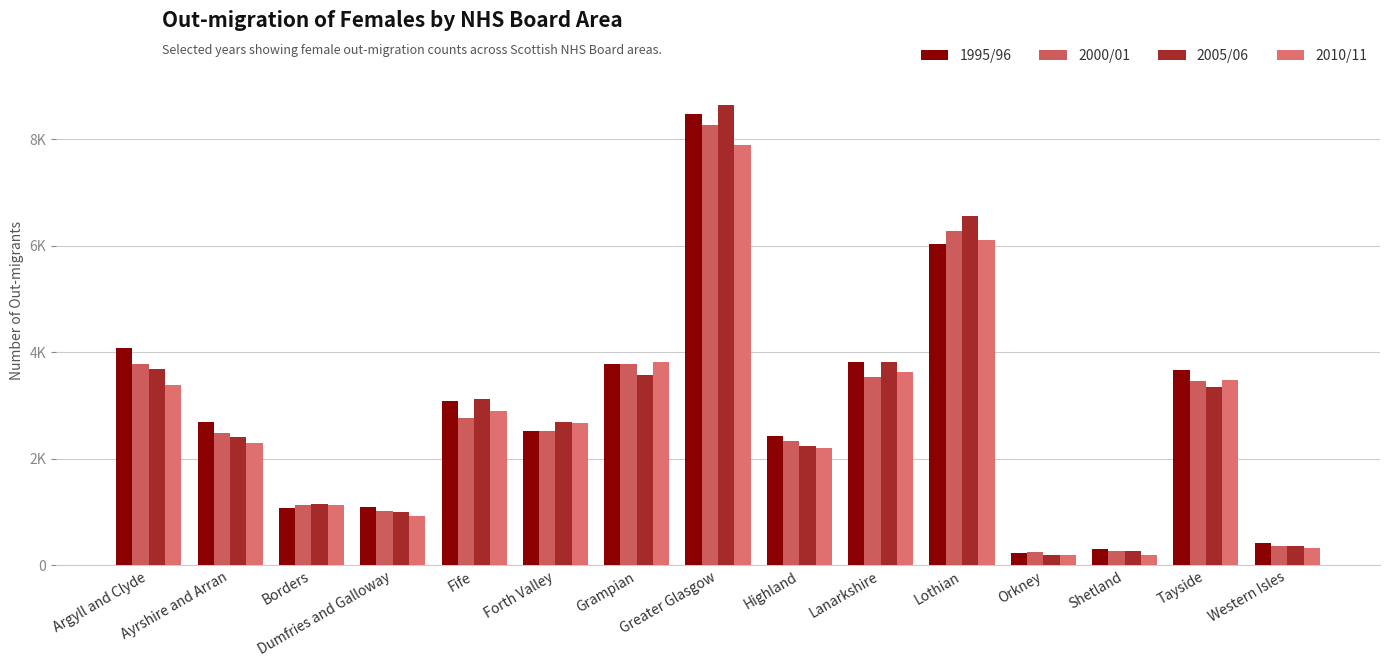

What is the sum of the 2000/01 values at Orkney and Highland?

2563